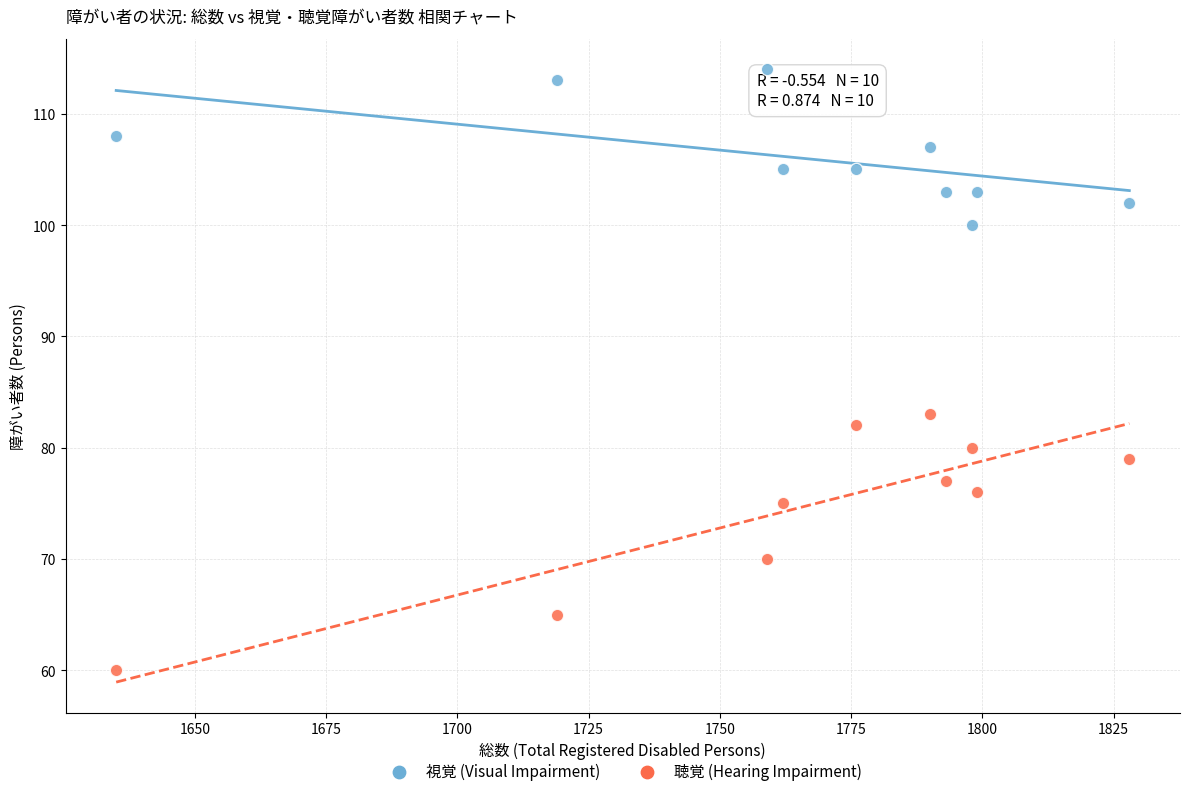

Which series contains the lowest Y value?

聴覚 (Hearing Impairment)